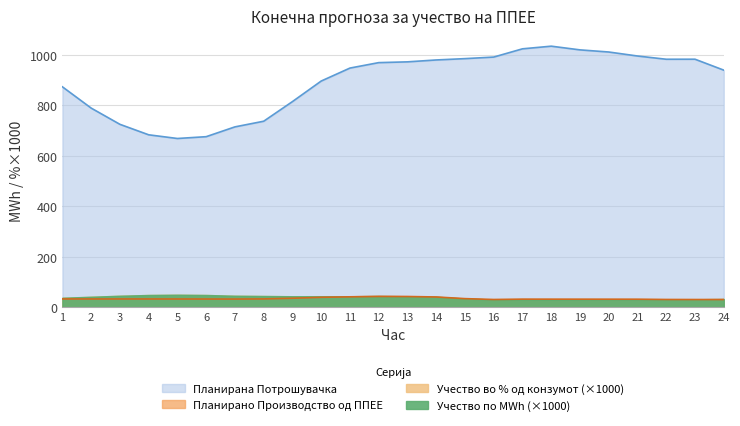

List the labels in order of Планирана Потрошувачка value, smallest first.

5, 6, 4, 7, 3, 8, 2, 9, 1, 10, 24, 11, 12, 13, 14, 22, 23, 15, 16, 21, 20, 19, 17, 18